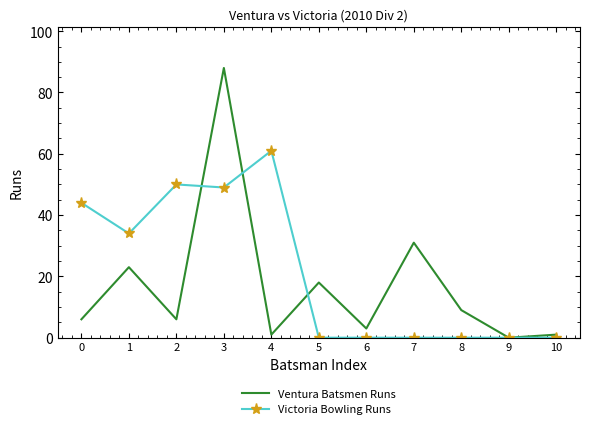

At which category is the sum across all series the highest?

3